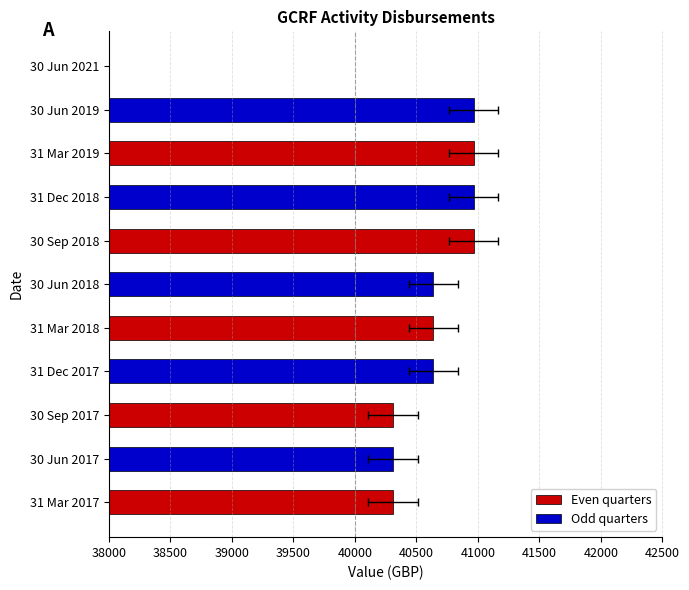

How many bars are there in total?

11